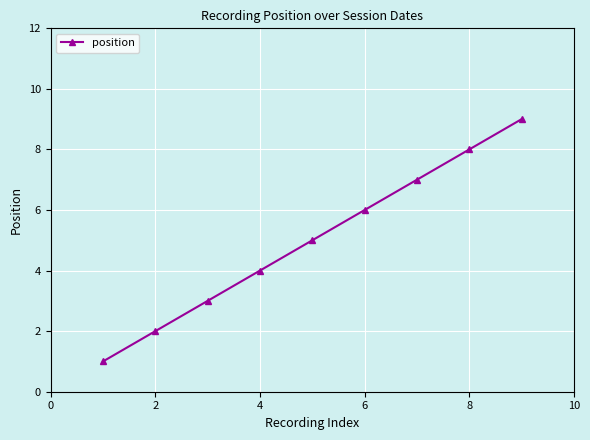

What is the average value?

5